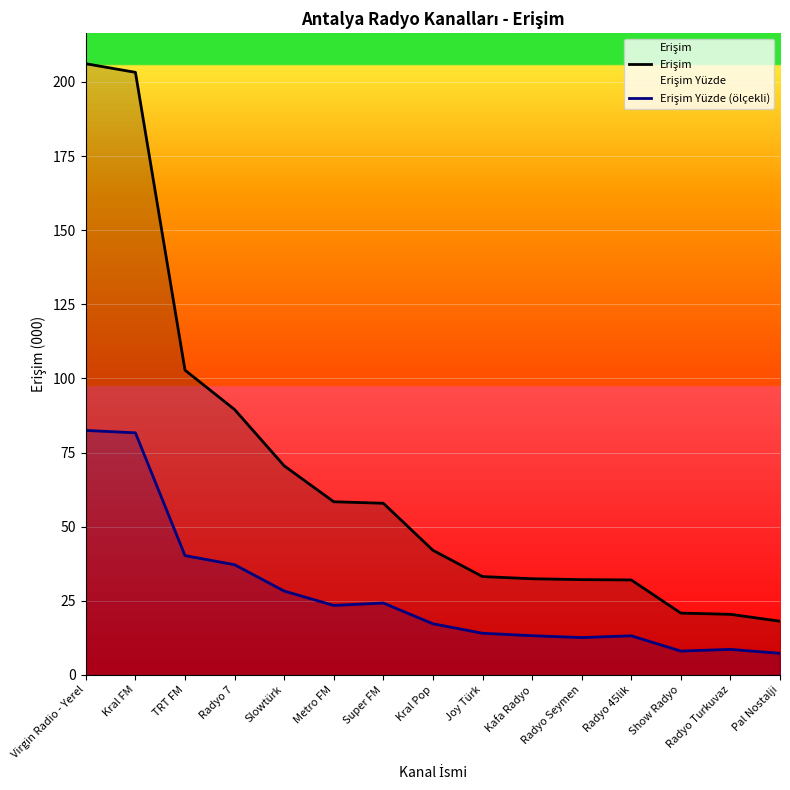

How many lines are shown in the chart?

2